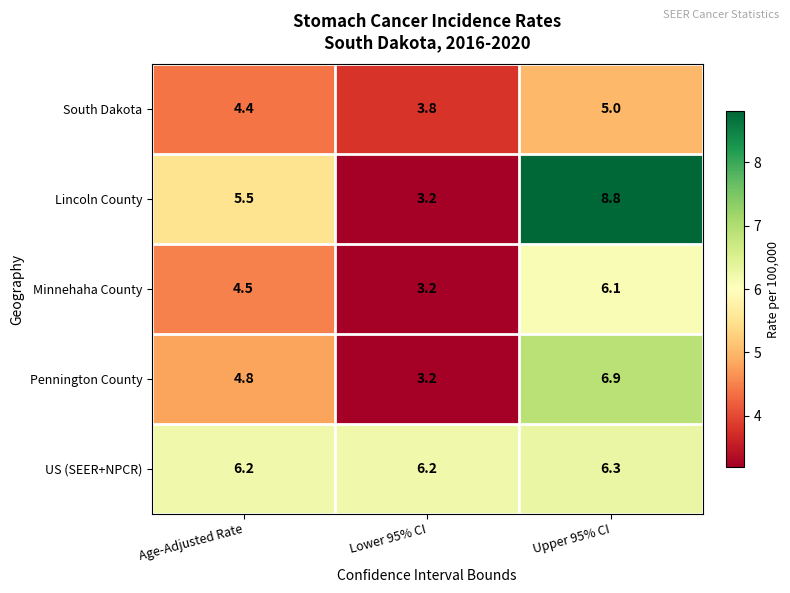

Which category has the highest value across all series?

Upper 95% CI